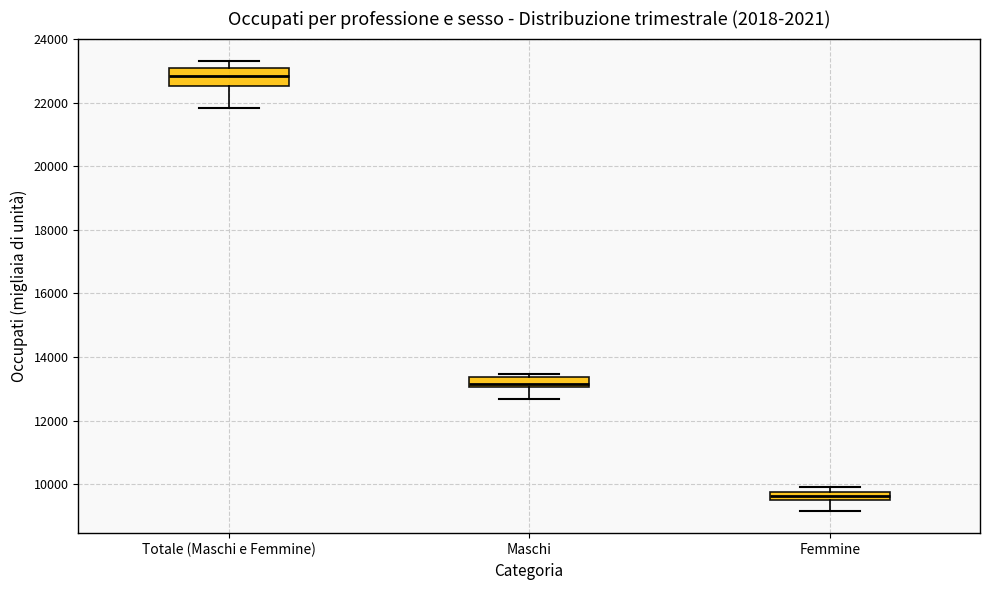

Where does the lower whisker of the box for Femmine end on the y-axis? The values are not printed on the chart, so give them approximately, as read against the axis.

9200